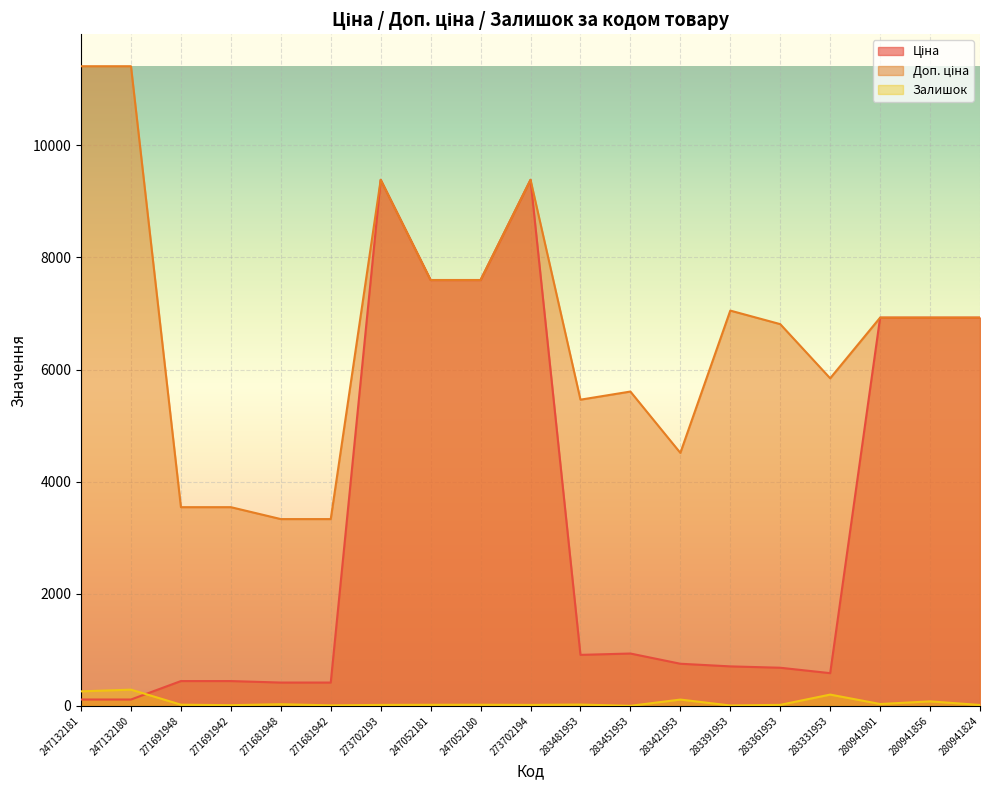

What is the difference between the highest and lowest values at 283481953?

5438.3